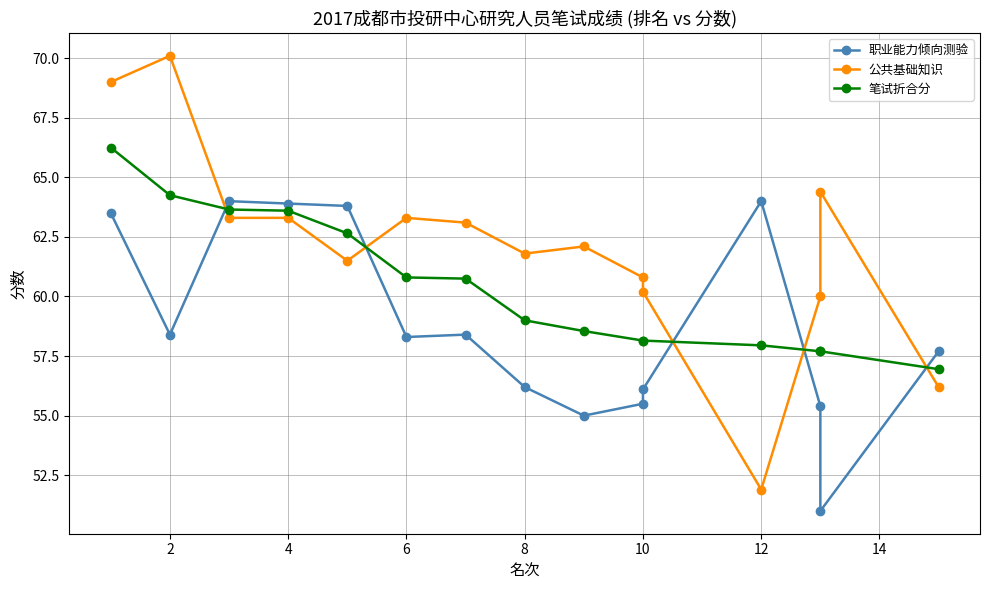

Is this an area chart (filled region under the line)?

No